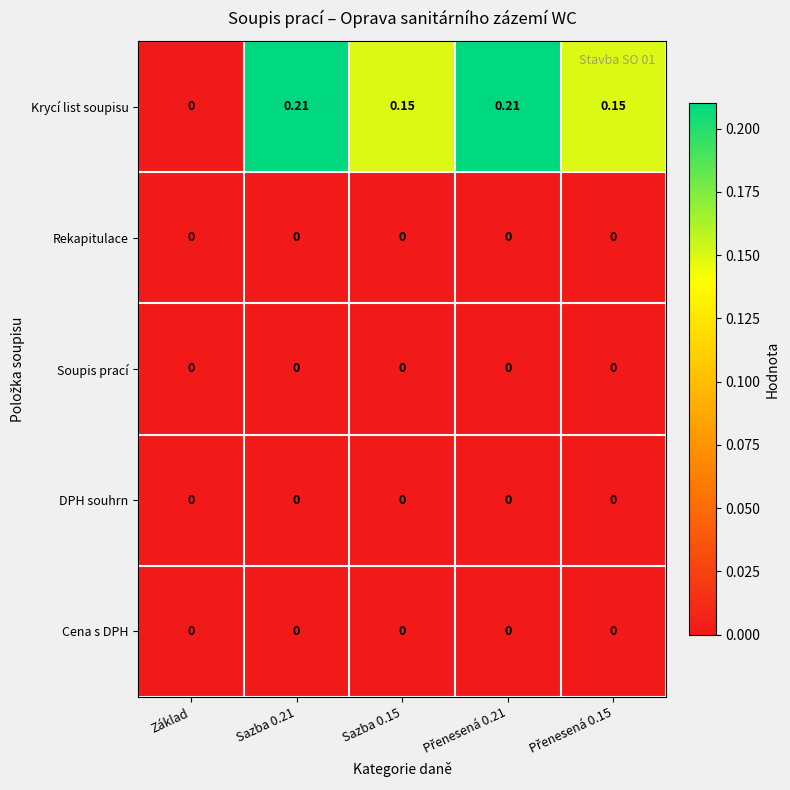

Which series has the widest spread of values?

Krycí list soupisu